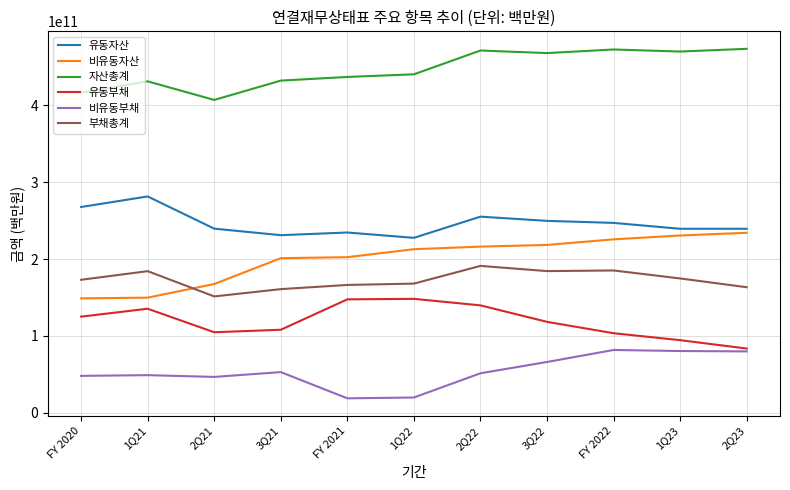

True or false: 유동부채 and 유동자산 intersect in this chart.

False